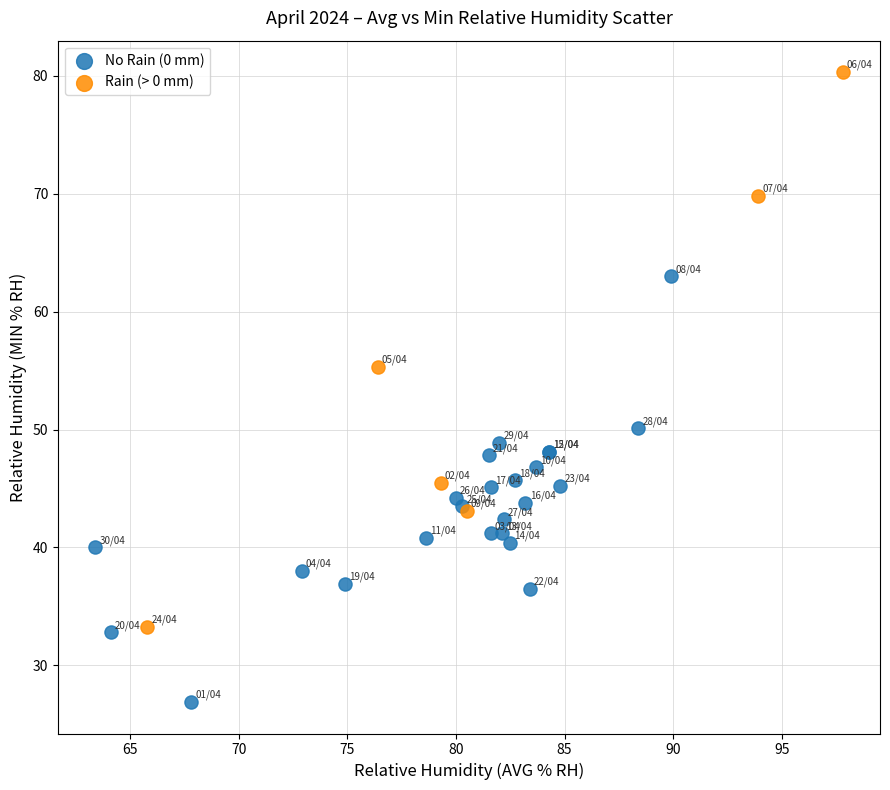

Which series contains the lowest Y value?

No Rain (0 mm)